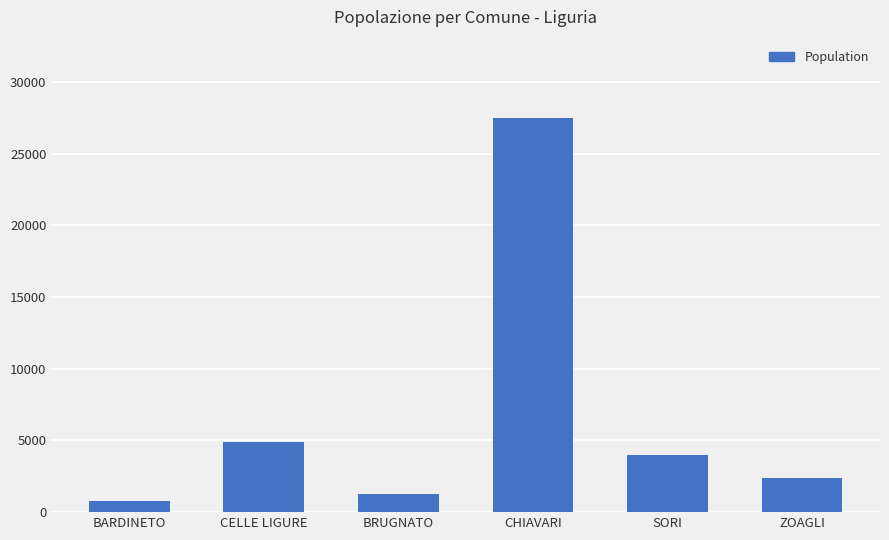

What is the minimum value shown in the chart?

751